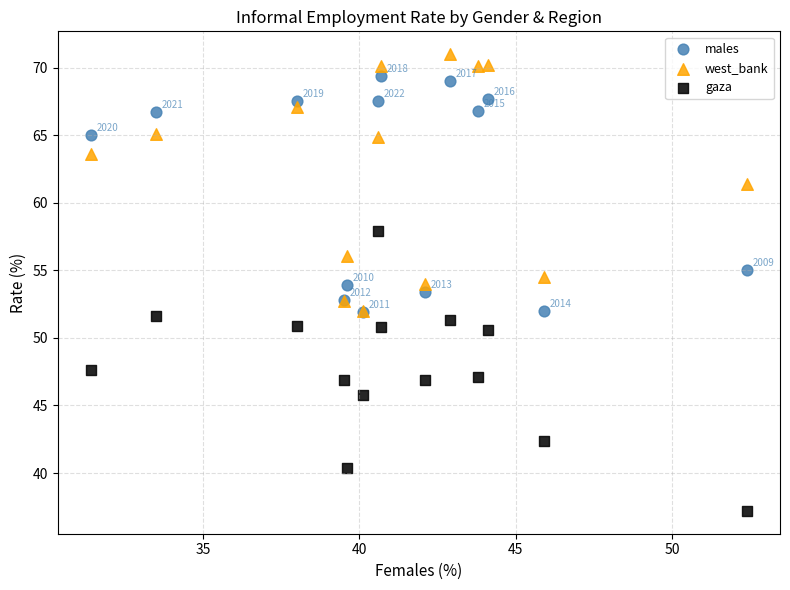

In the west_bank series, what Y value is closest to 61?

61.4